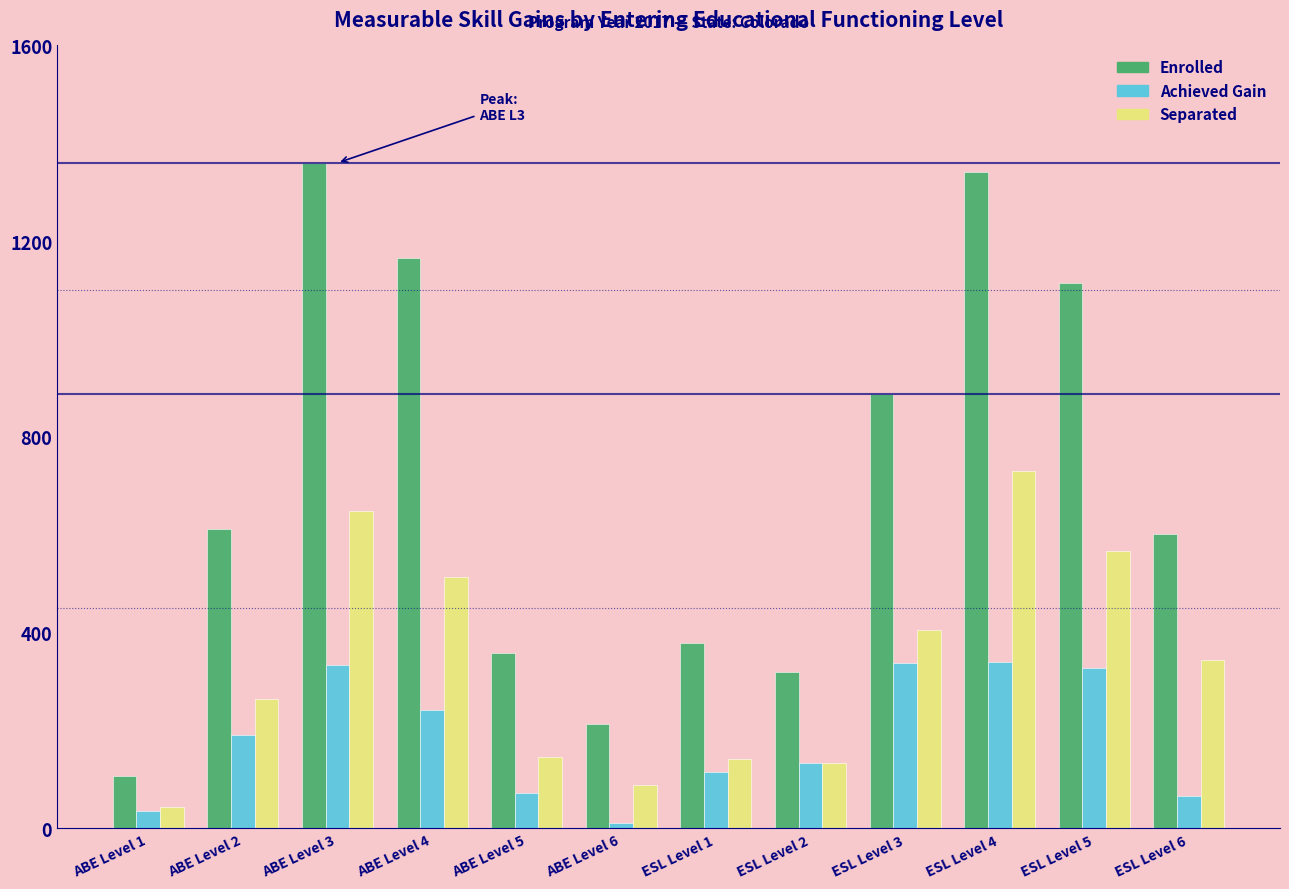

How many data points does each series have?

12